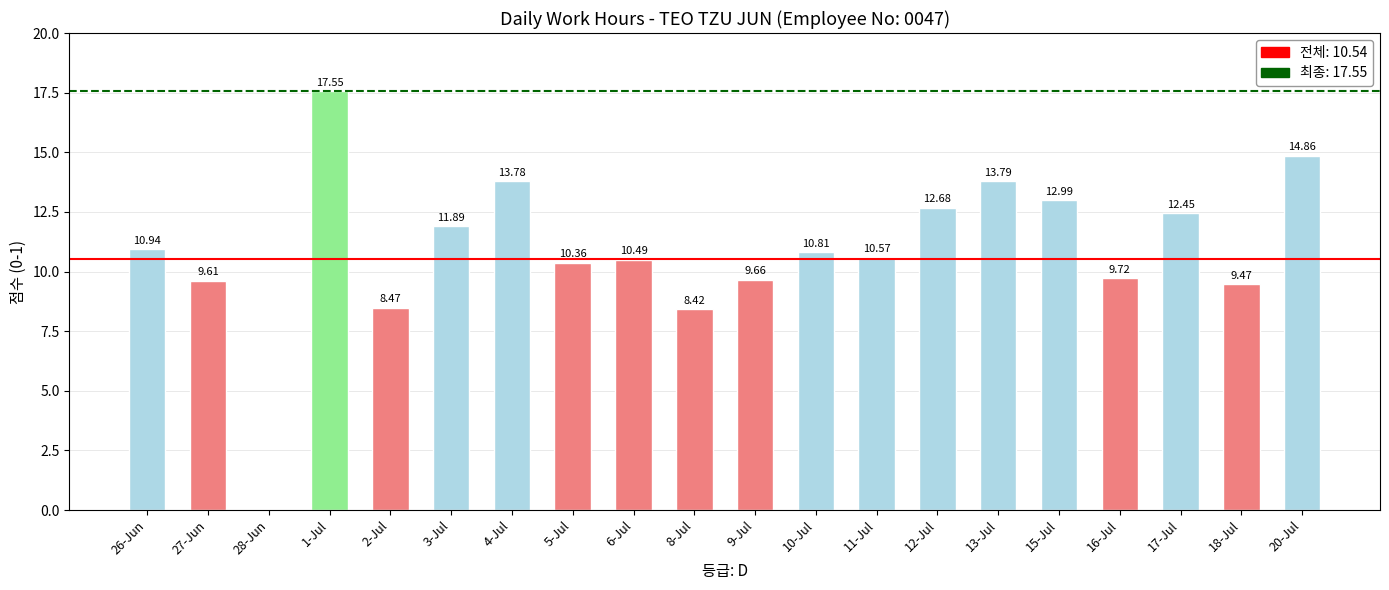

What is the difference between the values at 10-Jul and 4-Jul?

3.0